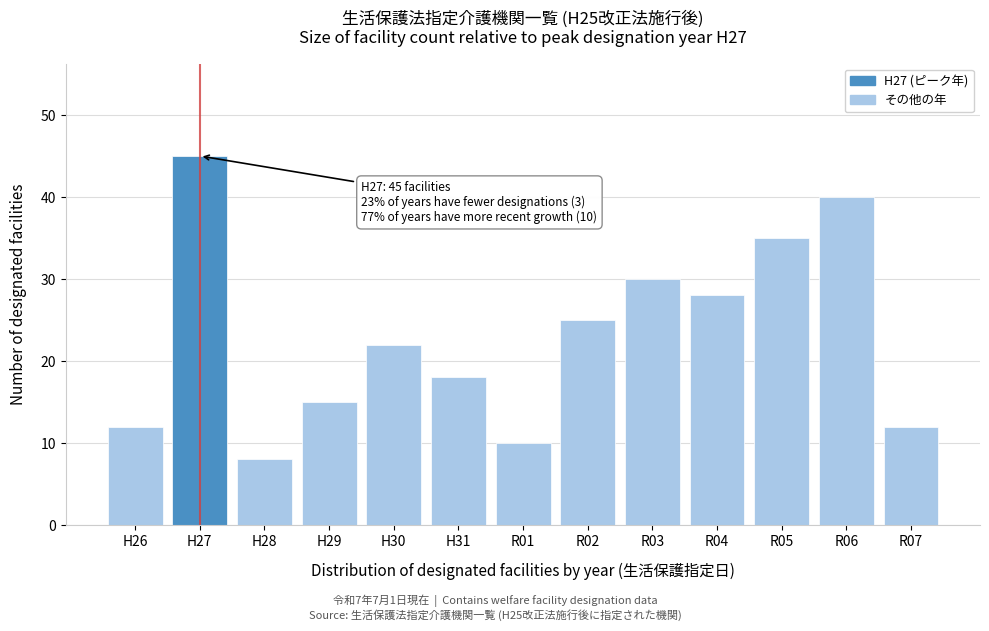

Reading left to right, list all the values displayed in this chart.

12	45	8	15	22	18	10	25	30	28	35	40	12